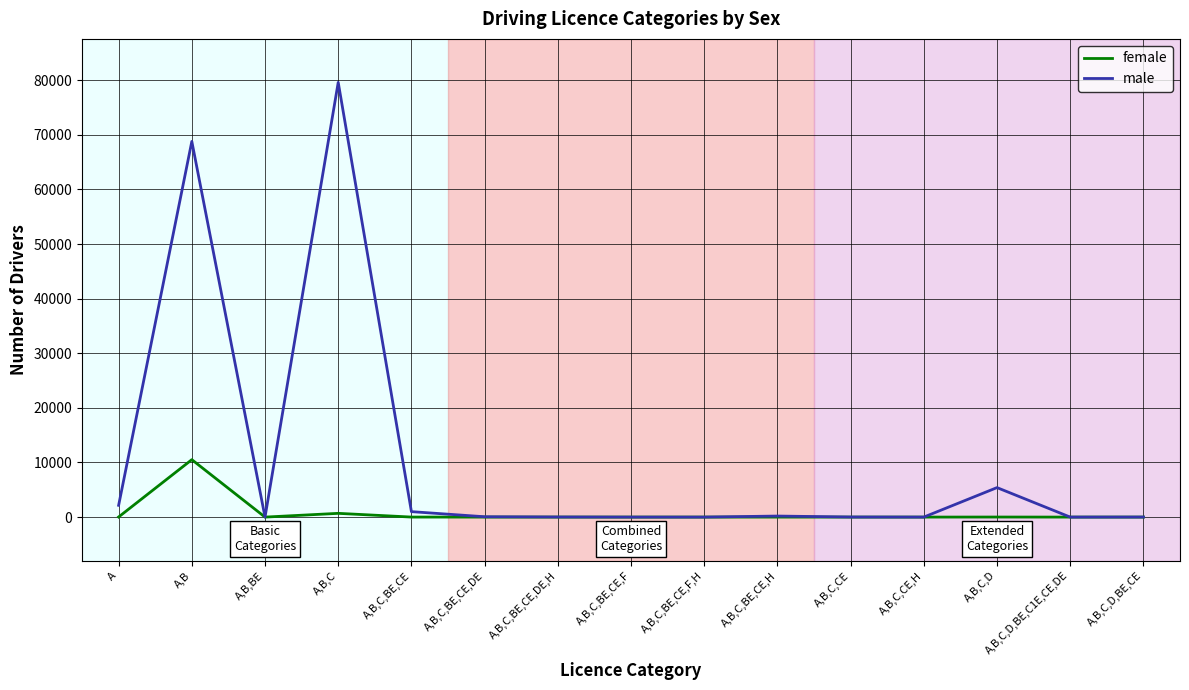

Which series has the largest total across all categories?

male